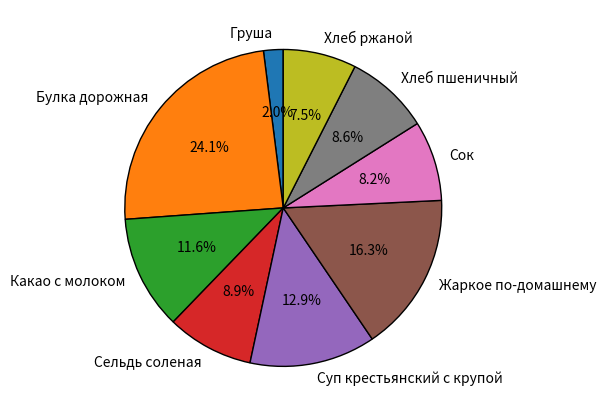

Combined, do Сок and Груша account for over 50%?

No